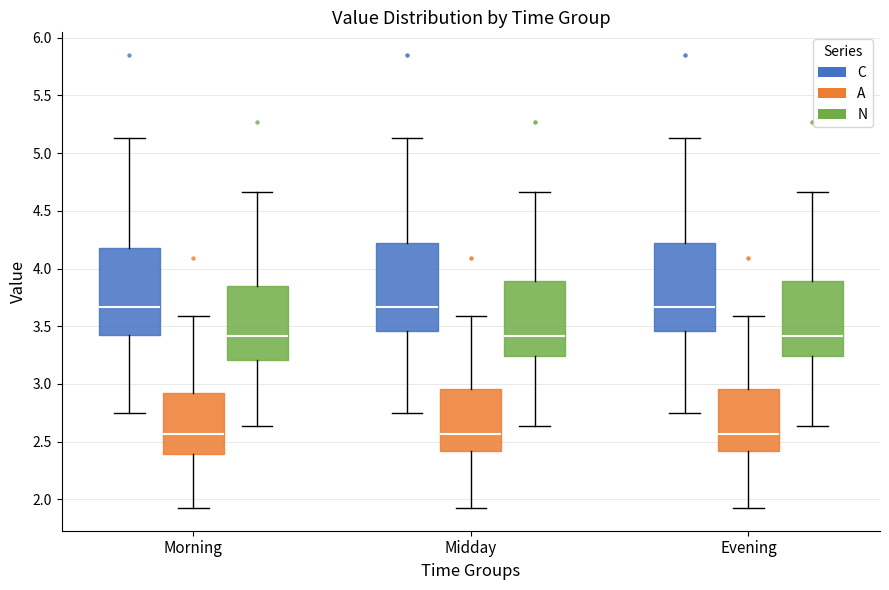

Where is the upper edge of the box for Midday (A) on the y-axis? The values are not printed on the chart, so give them approximately, as read against the axis.

2.95